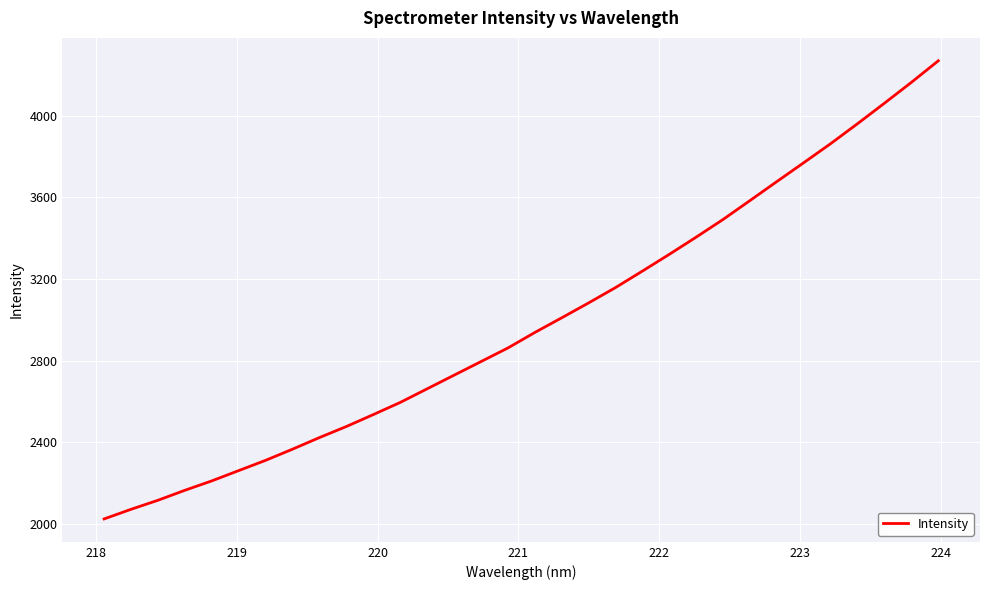

What is the maximum value shown in the chart?

4270.6